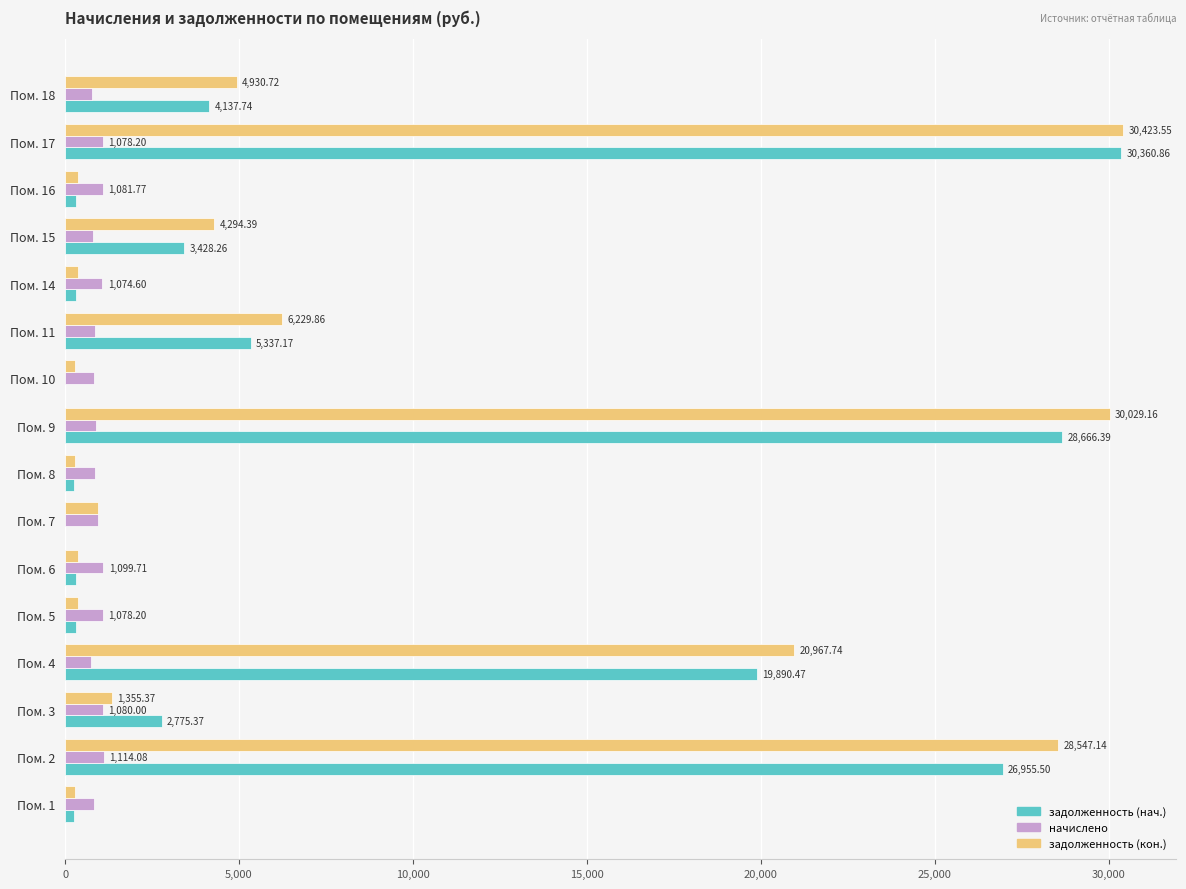

Between Пом. 2 and Пом. 5, which series saw the biggest shift?

задолженность (кон.)